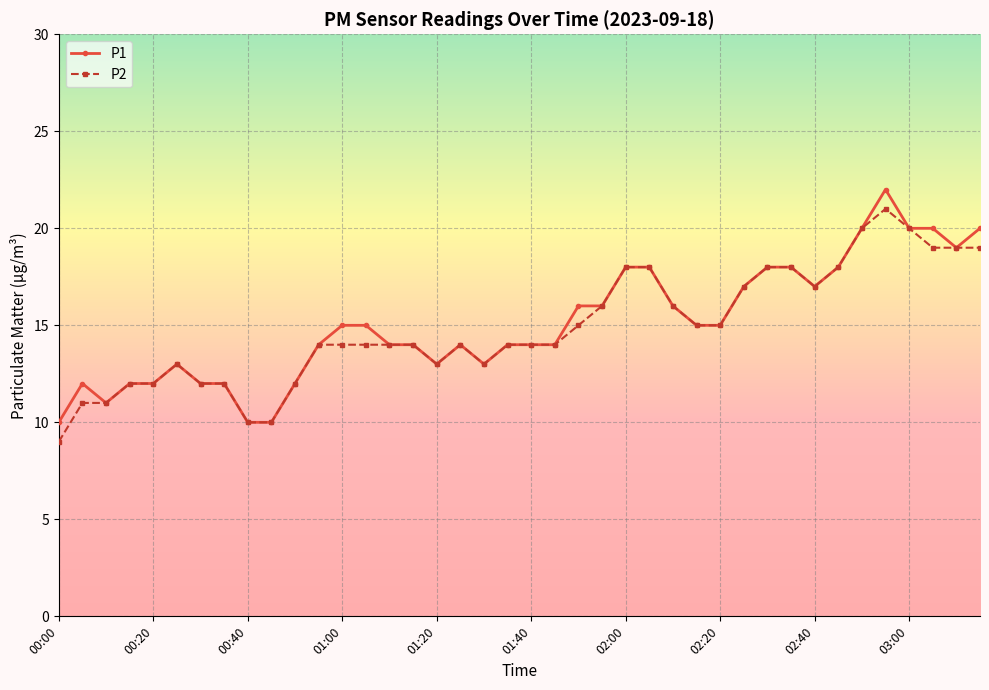

What is the lowest value of the P2 series?

9